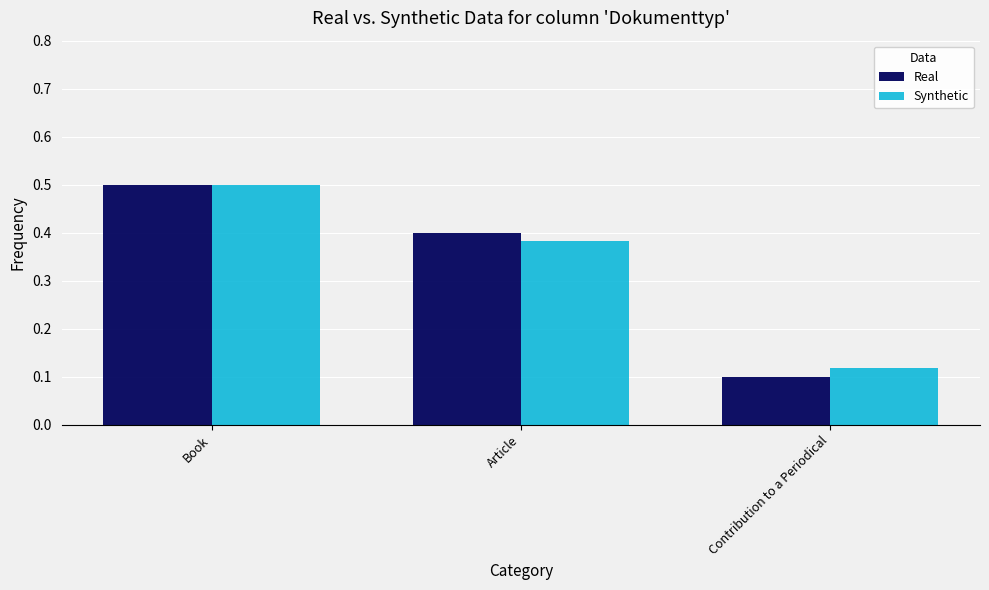

The Synthetic series shows 0.4 at Article. True or false?

True